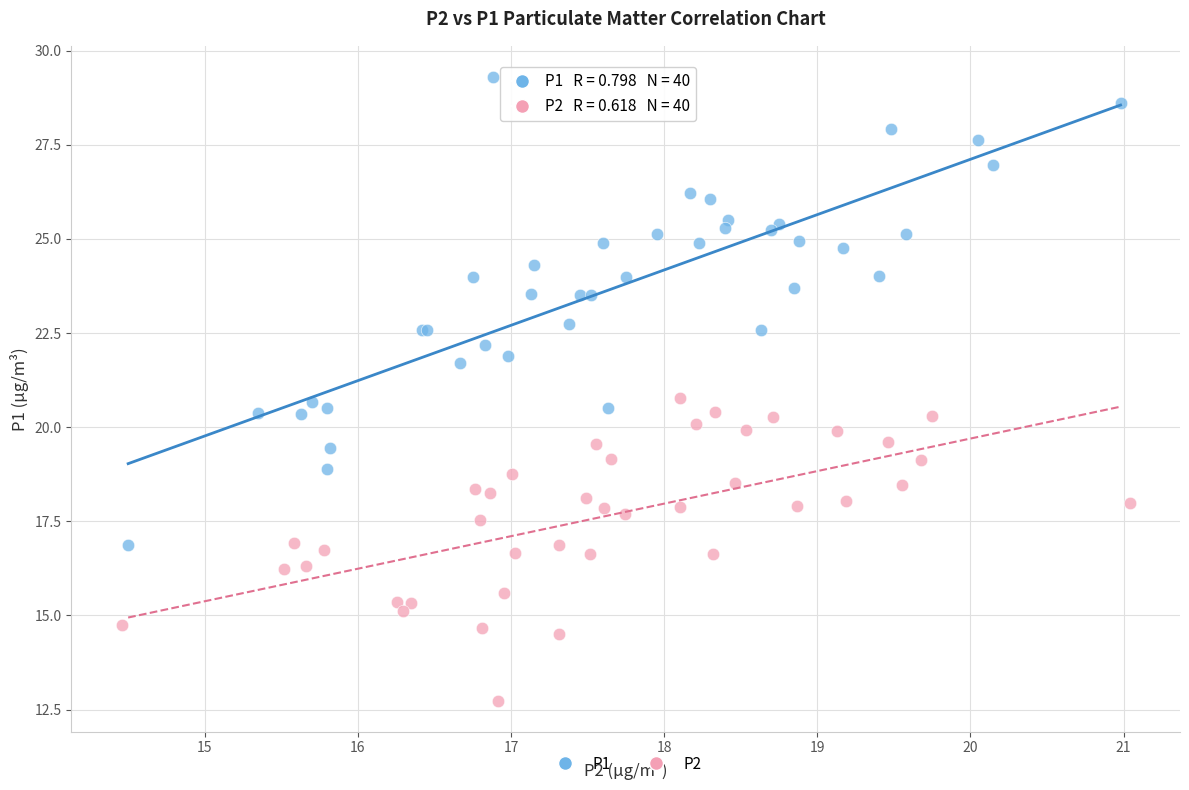

What are all the series names shown in the legend?

P1, P2